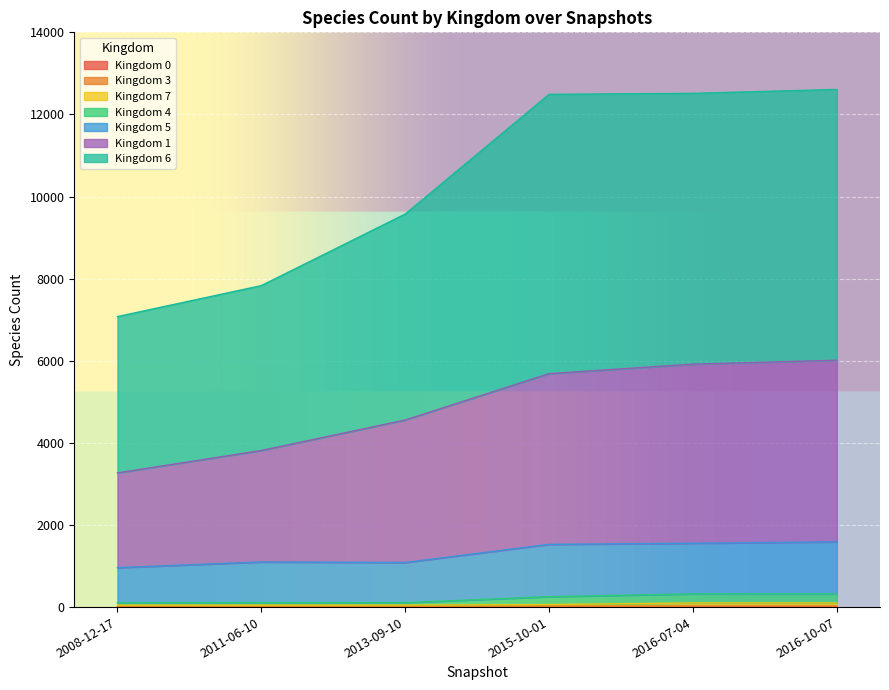

Which series has the largest total across all categories?

kingdom_6